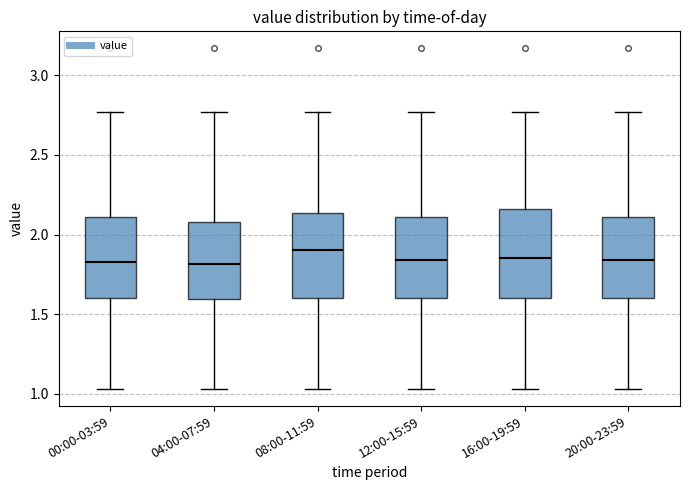

Where does the upper whisker of the box for 12:00-15:59 end on the y-axis? The values are not printed on the chart, so give them approximately, as read against the axis.

2.75